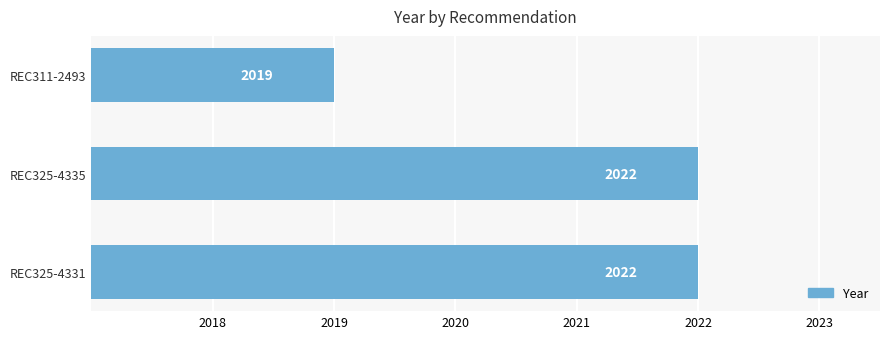

How many categories are shown in the chart?

3